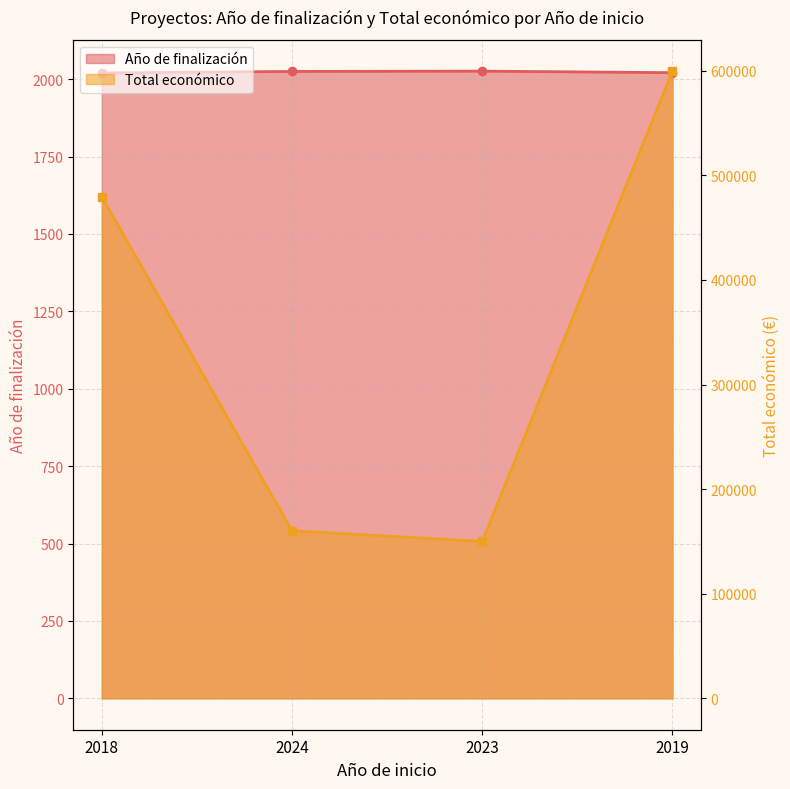

What is the label of the 1st point from the left?

2018